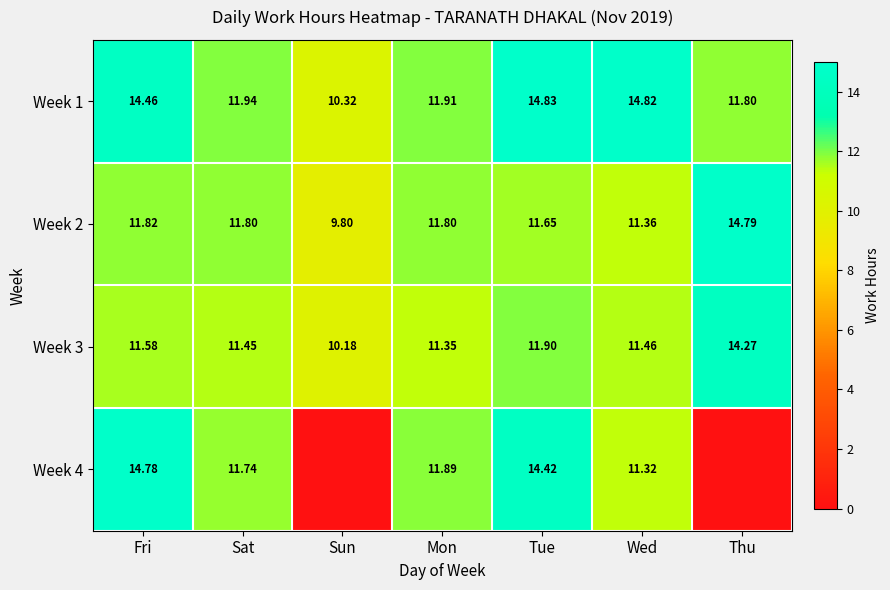

What is the total value across all series at Mon?

47.0